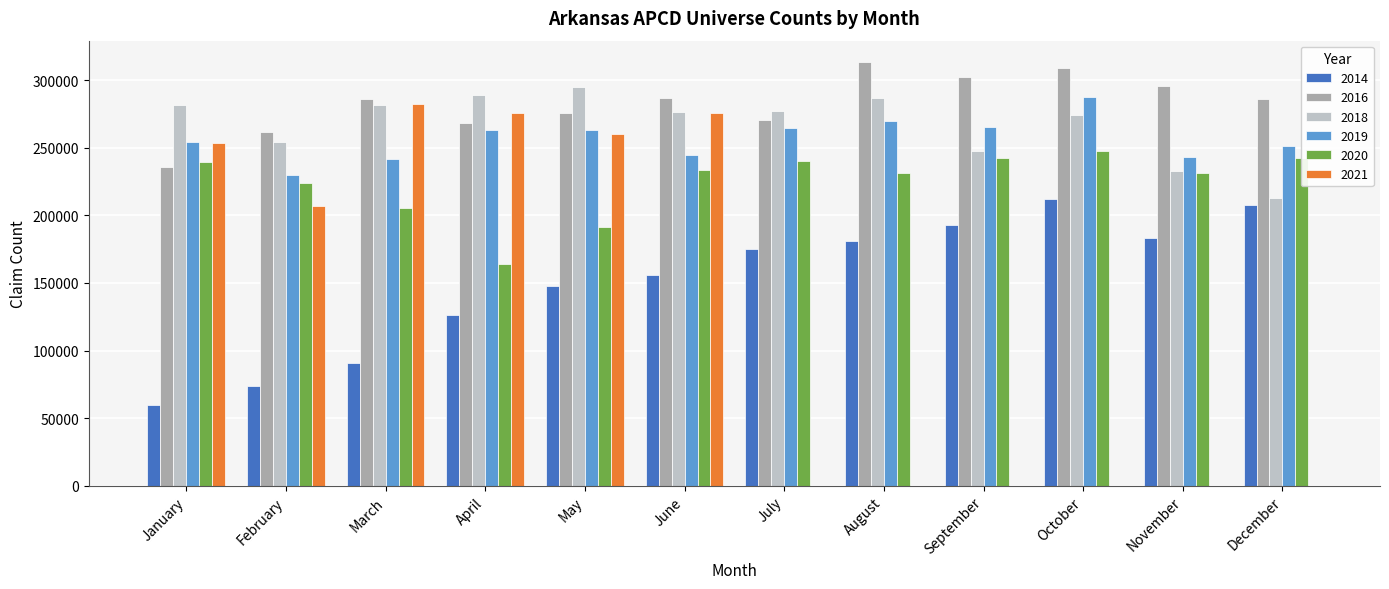

Is the value of 2020 at December greater than the value of 2021 at May?

No